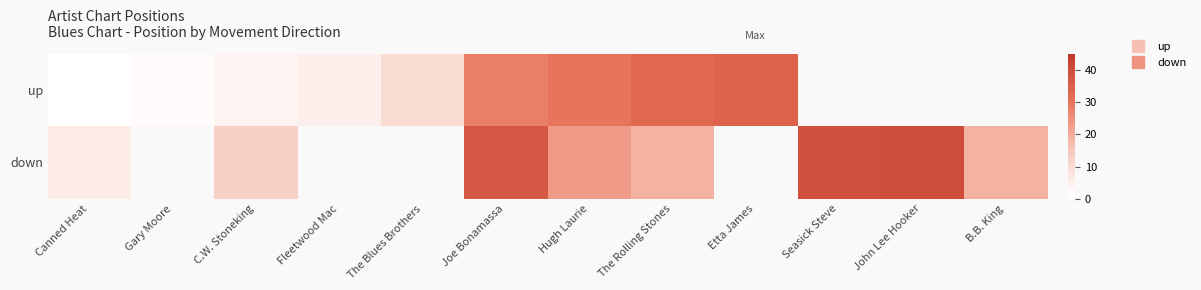

What is the sum of the down values at Hugh Laurie and C.W. Stoneking?

36.0